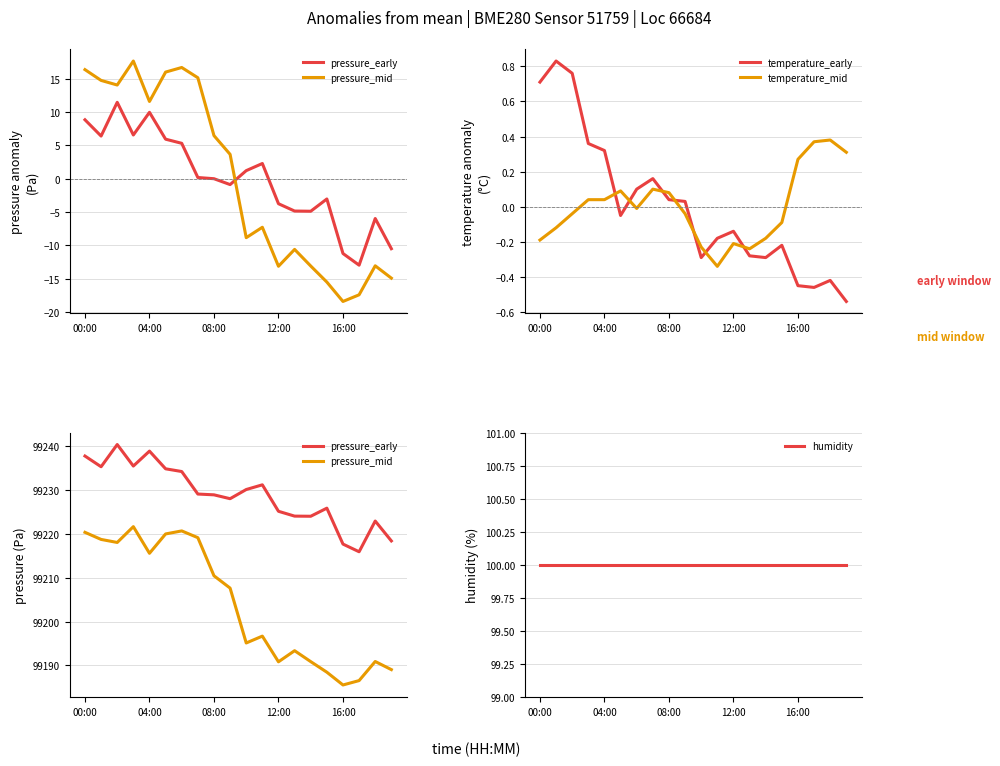

True or false: pressure_early and humidity cross at least once.

False